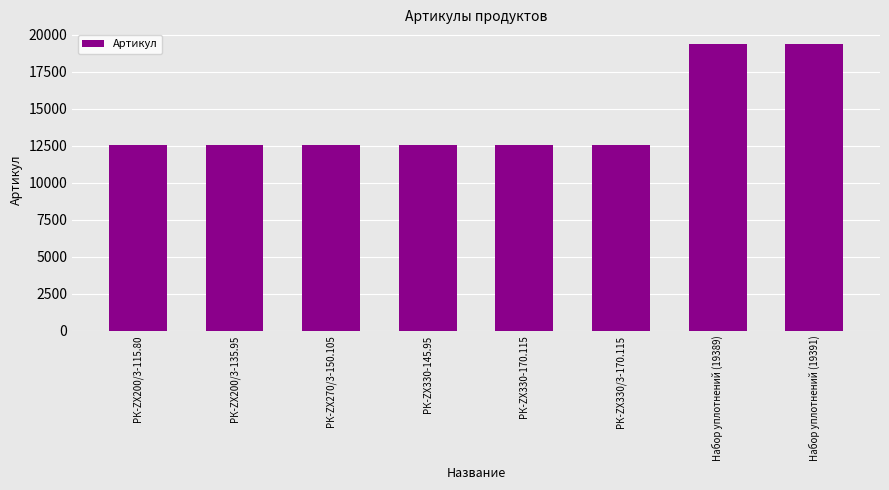

What is the difference between the second highest and minimum values?

6856